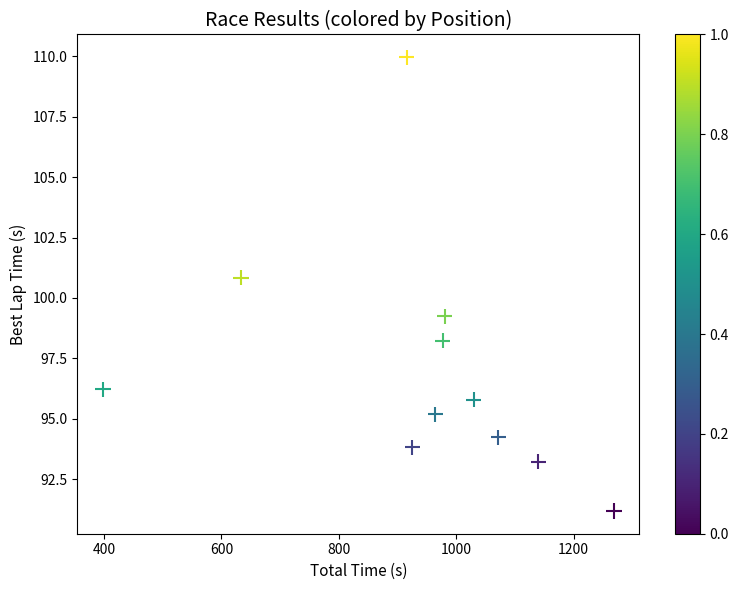

What is the range of X values (max minus min)?

870.4